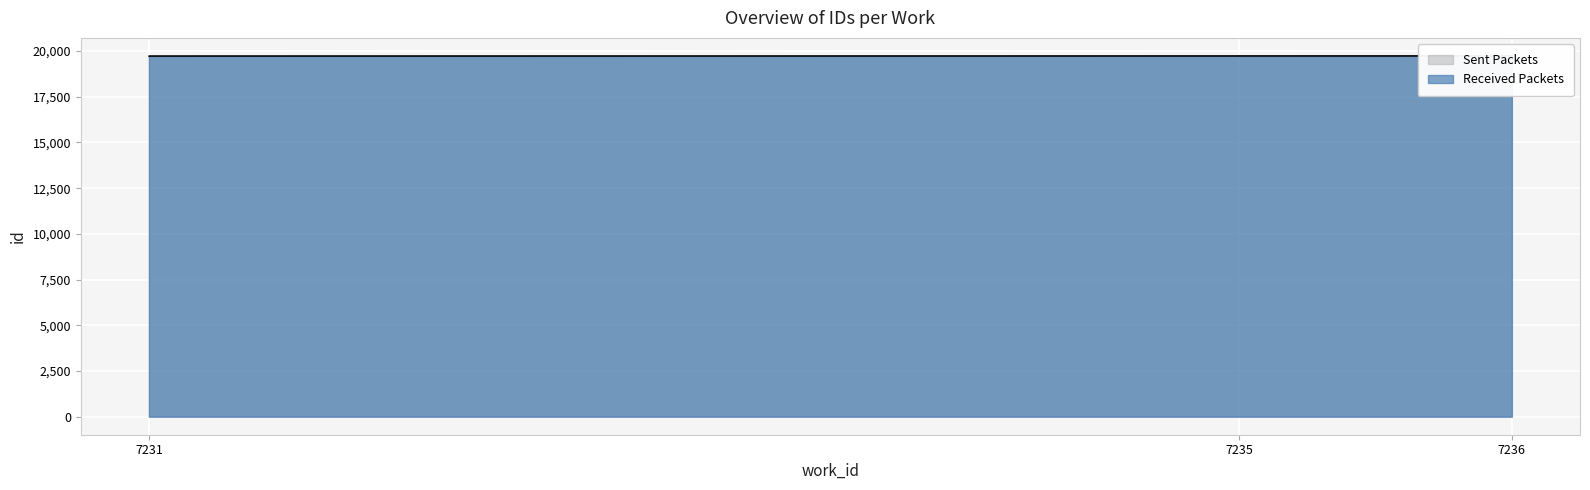

True or false: Received Packets has a value of 19733 at 7236.

True